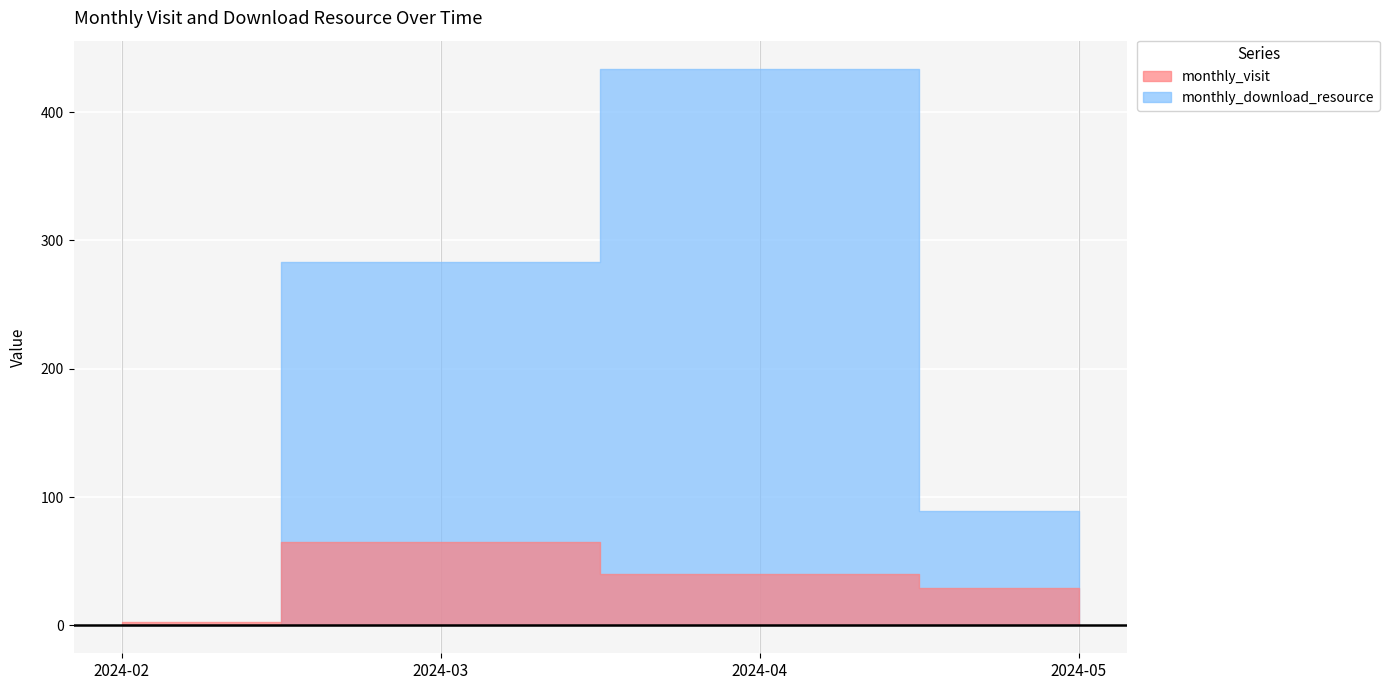

Which series changed the most between 2024-04 and 2024-05?

monthly_download_resource